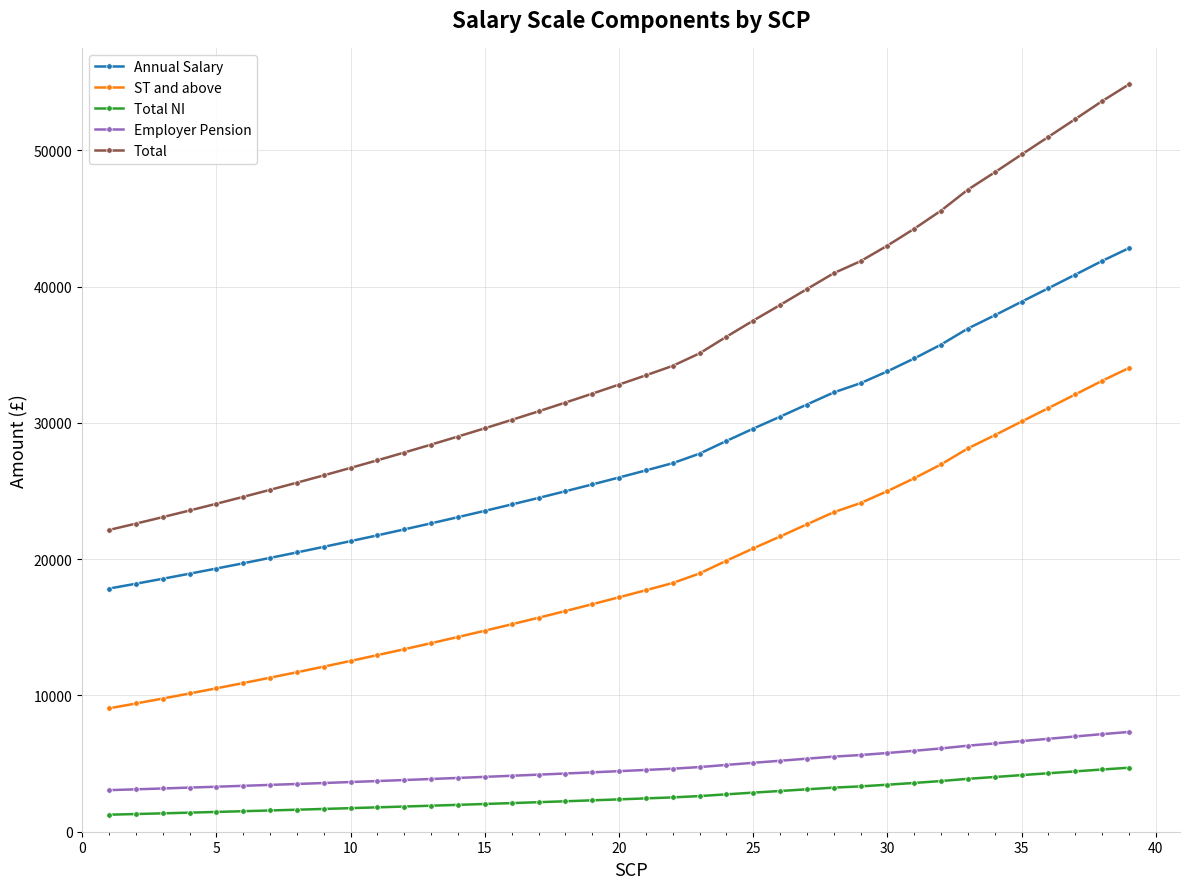

Which series has the largest range (max minus min)?

Total